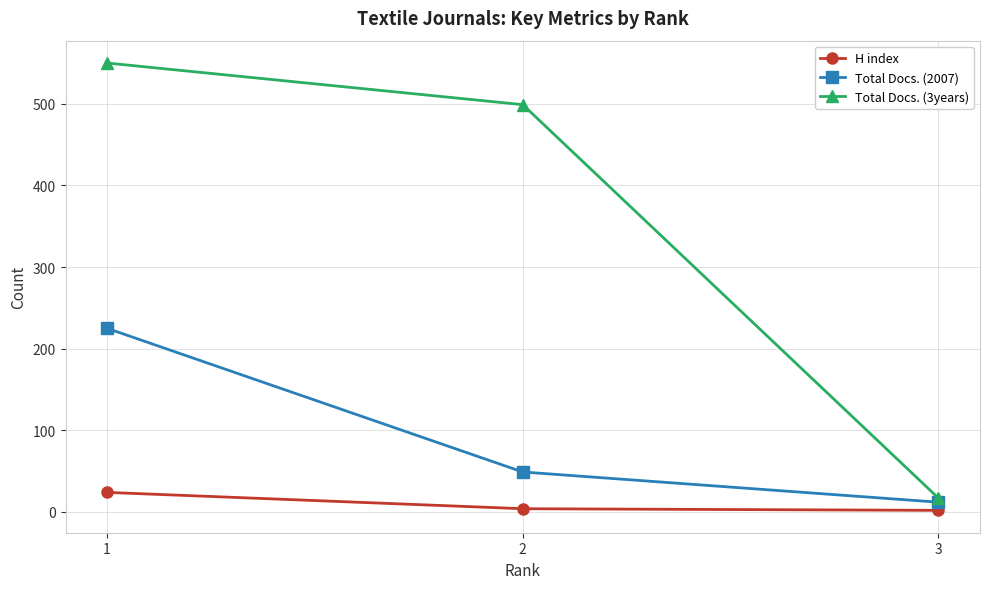

Which series has the largest range (max minus min)?

Total Docs. (3years)